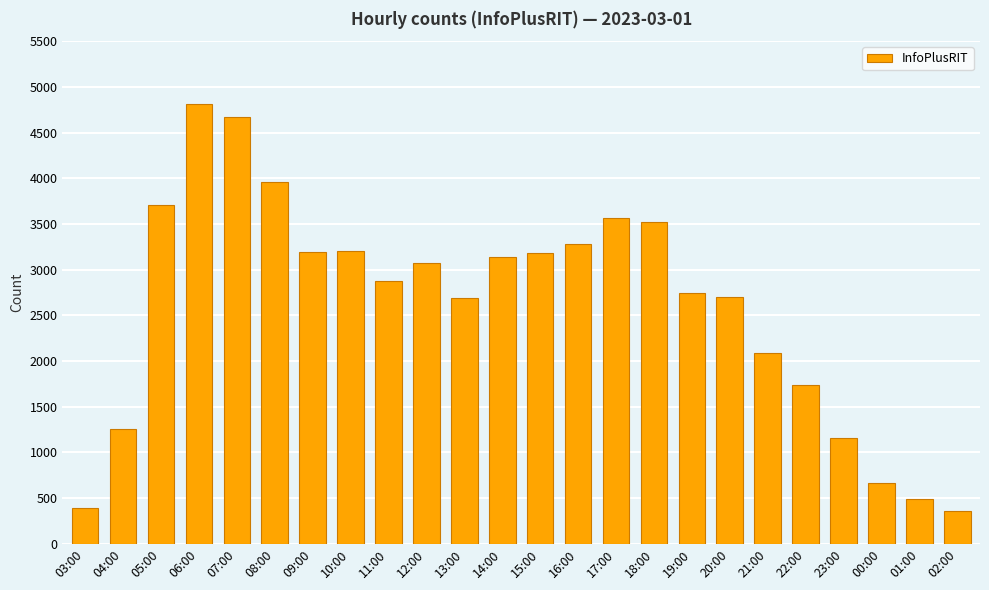

What is the difference between the maximum and minimum values?

4452